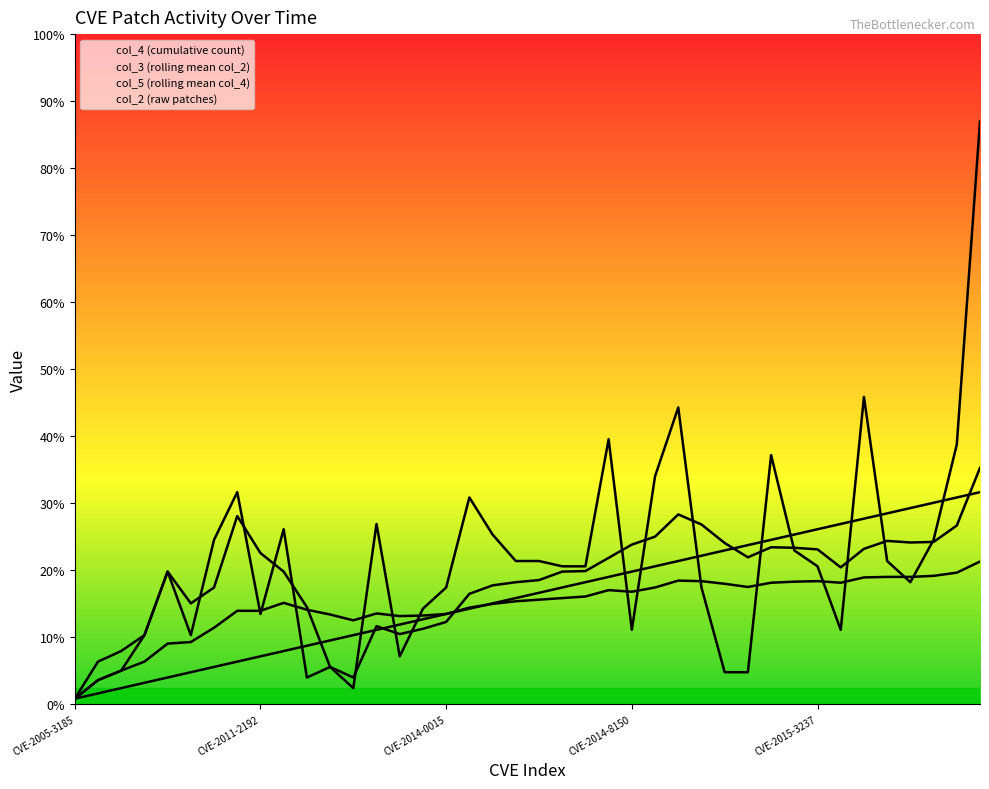

How many times do col_2 (raw patches) and col_4 (cumulative count) cross each other?

12